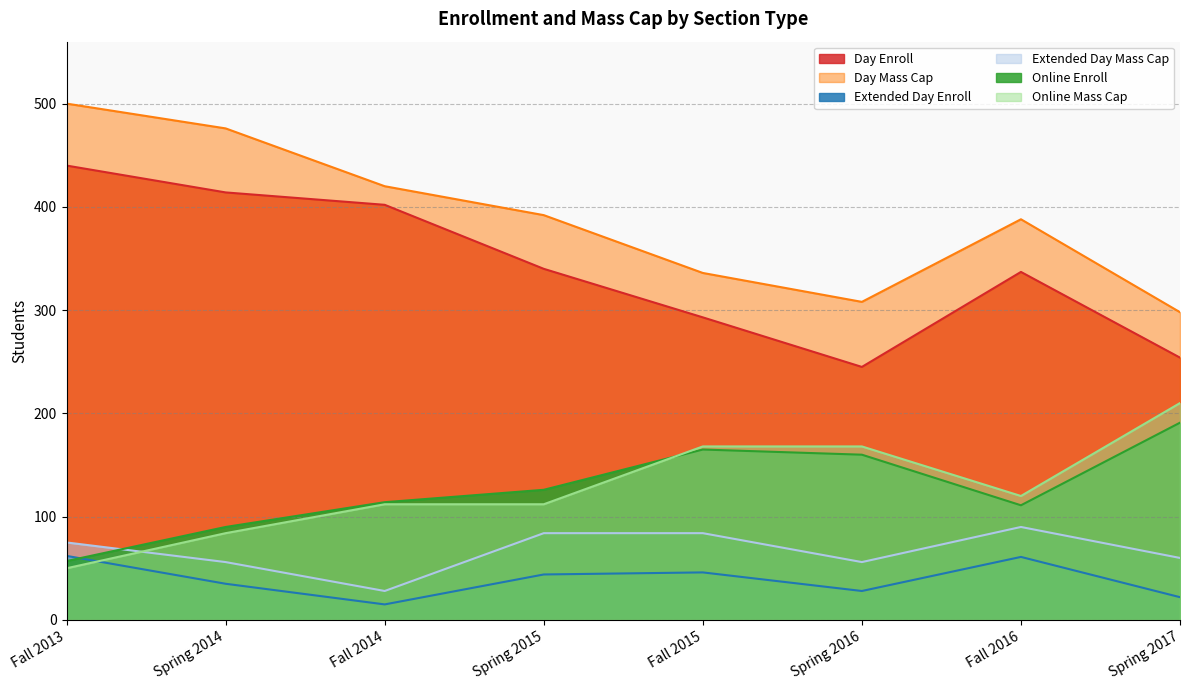

Between Fall 2013 and Spring 2015, which is larger?

Fall 2013